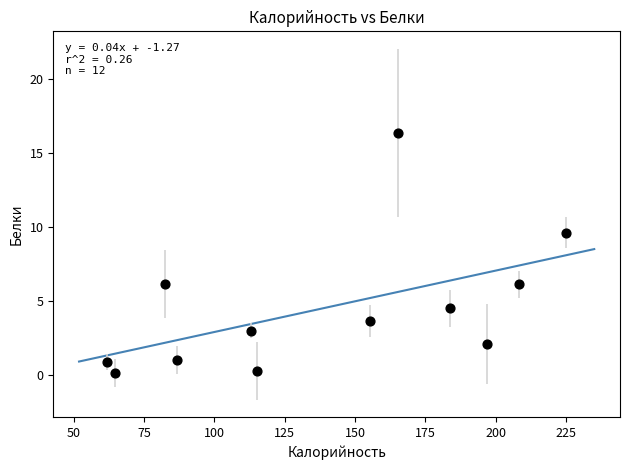

What is the average X value?

138.2